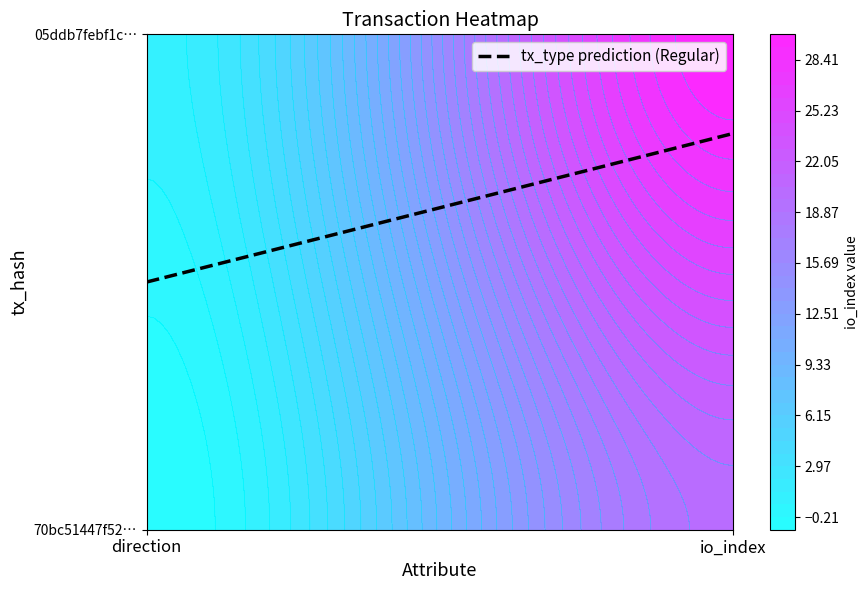

What is the sum of the 05ddb7febf1c2190b5d0ffe7c3ac000b6e8406d values at direction and io_index?

31